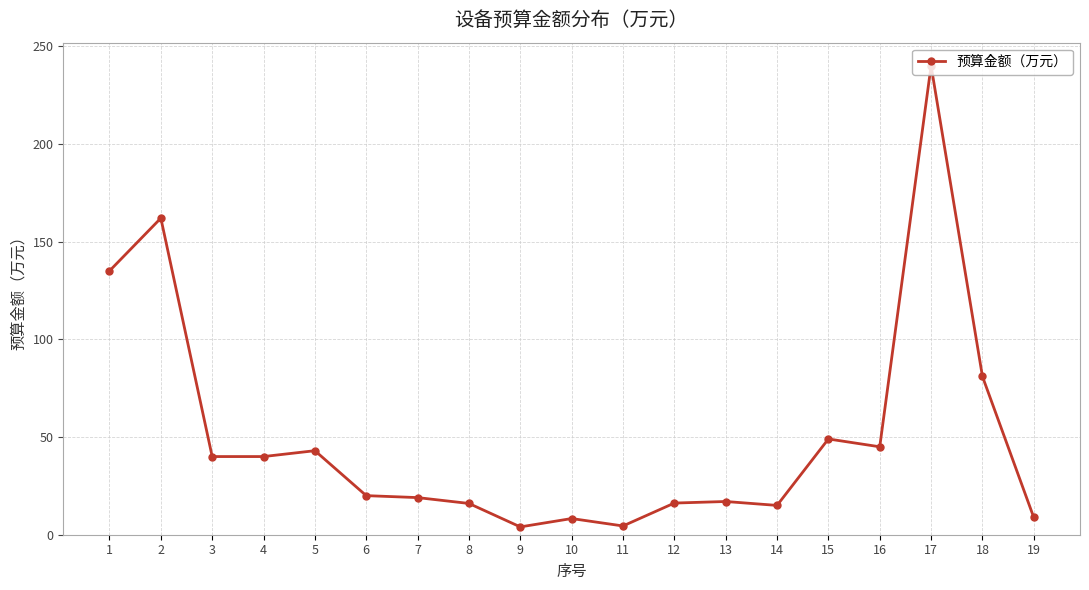

How many lines are shown in the chart?

1